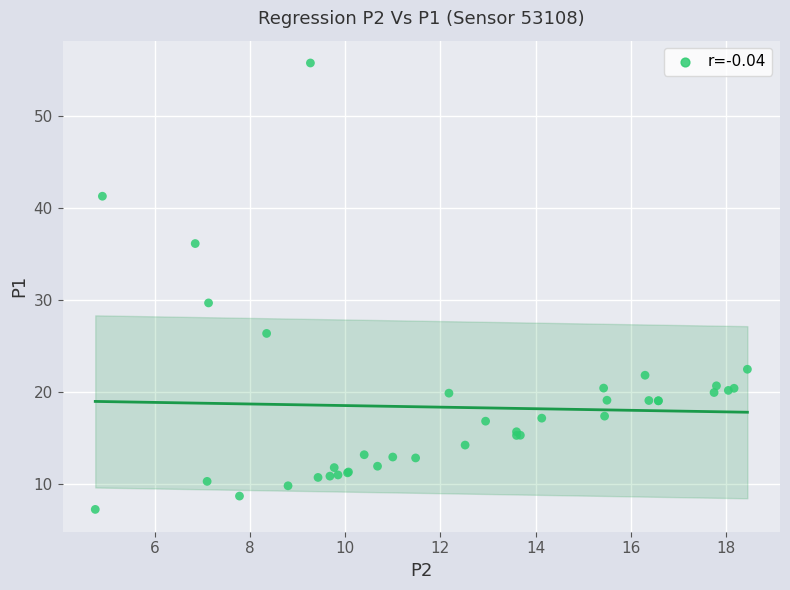

What Y value in the scatter plot is closest to 31?

29.7